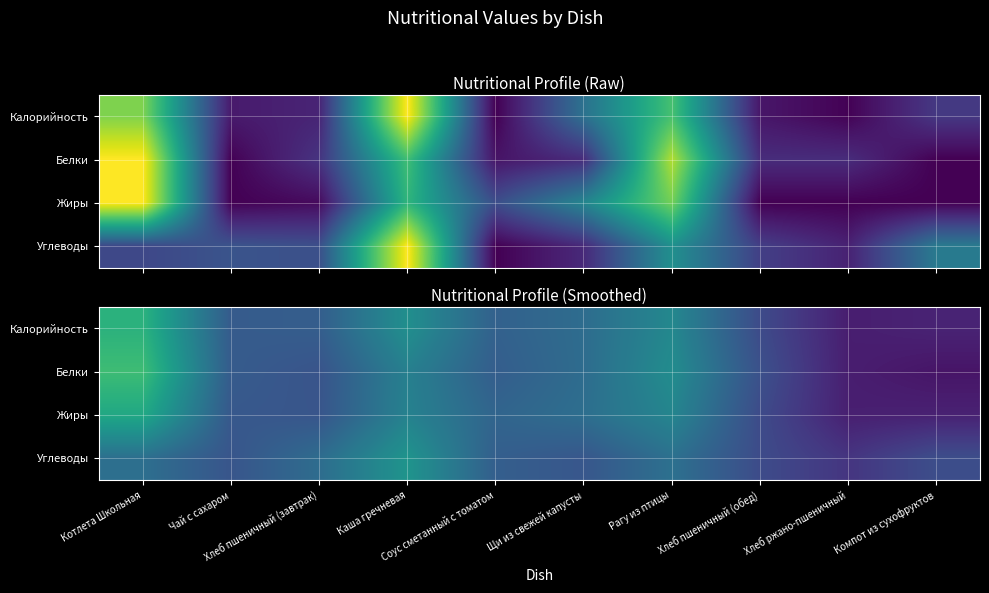

Is the value of Белки at Хлеб ржано-пшеничный greater than the value of Калорийность at Рагу из птицы?

No